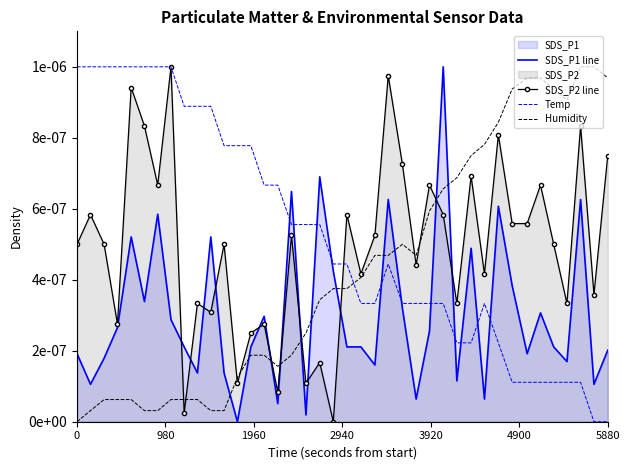

Which series has the widest spread of values?

SDS_P1 line